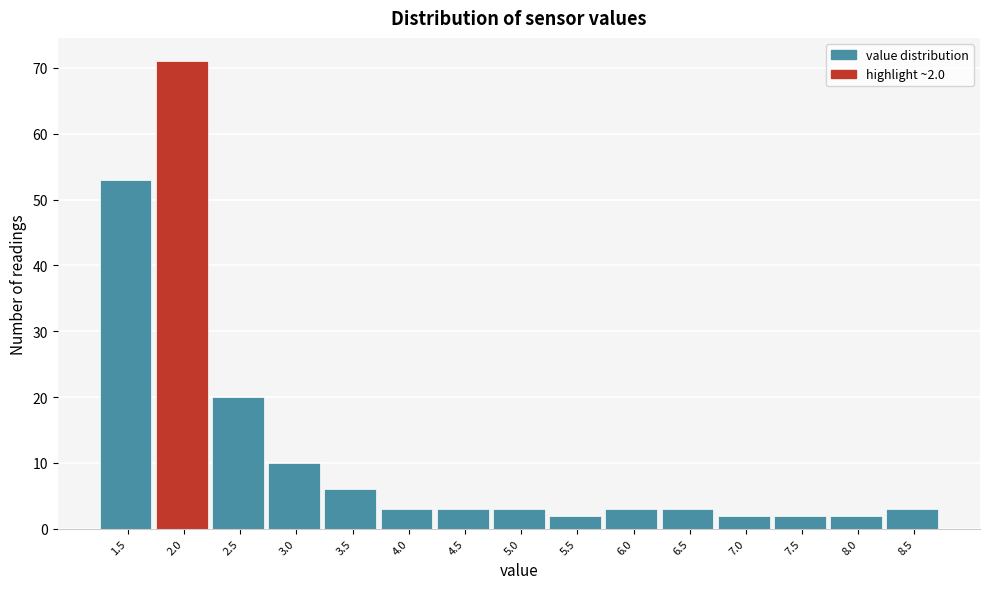

Reading left to right, transcribe all the data shown in this chart.

53	71	20	10	6	3	3	3	2	3	3	2	2	2	3